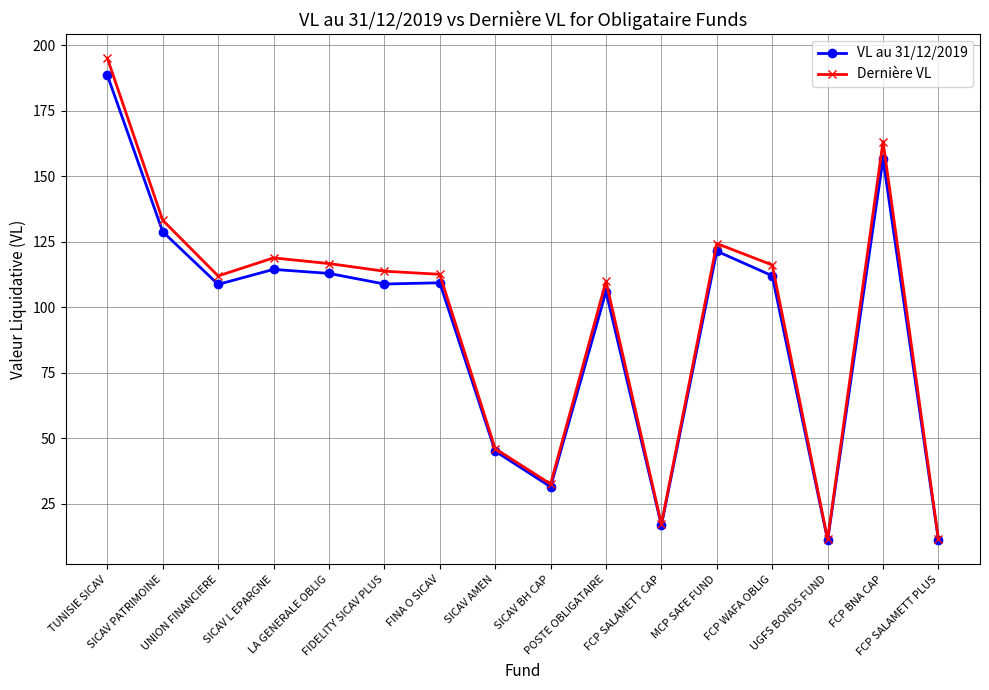

At how many categories does at least one series exceed 66?

11